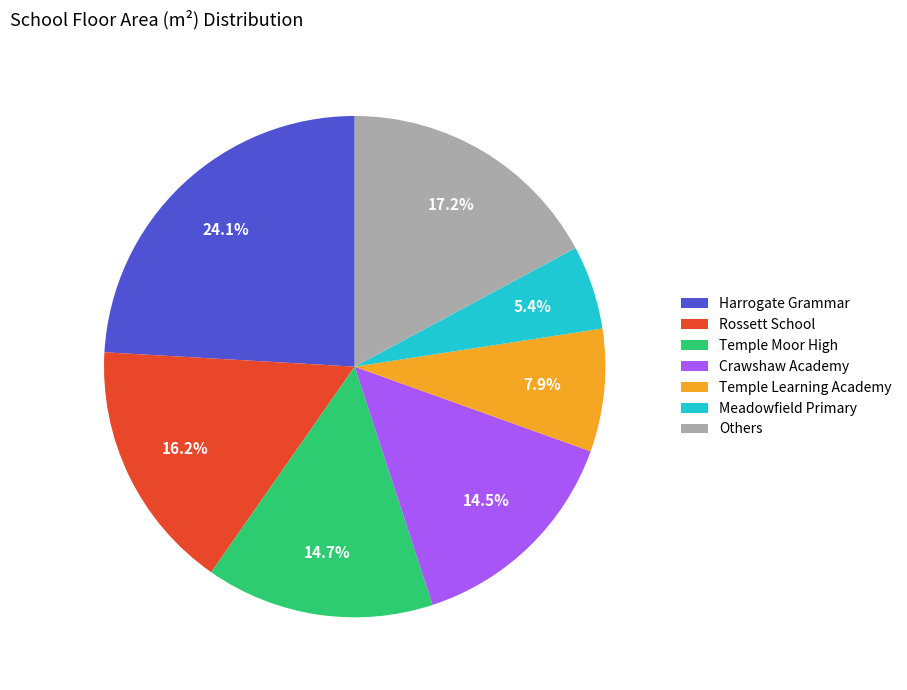

The Temple Learning Academy slice represents 21% of the pie. True or false?

False